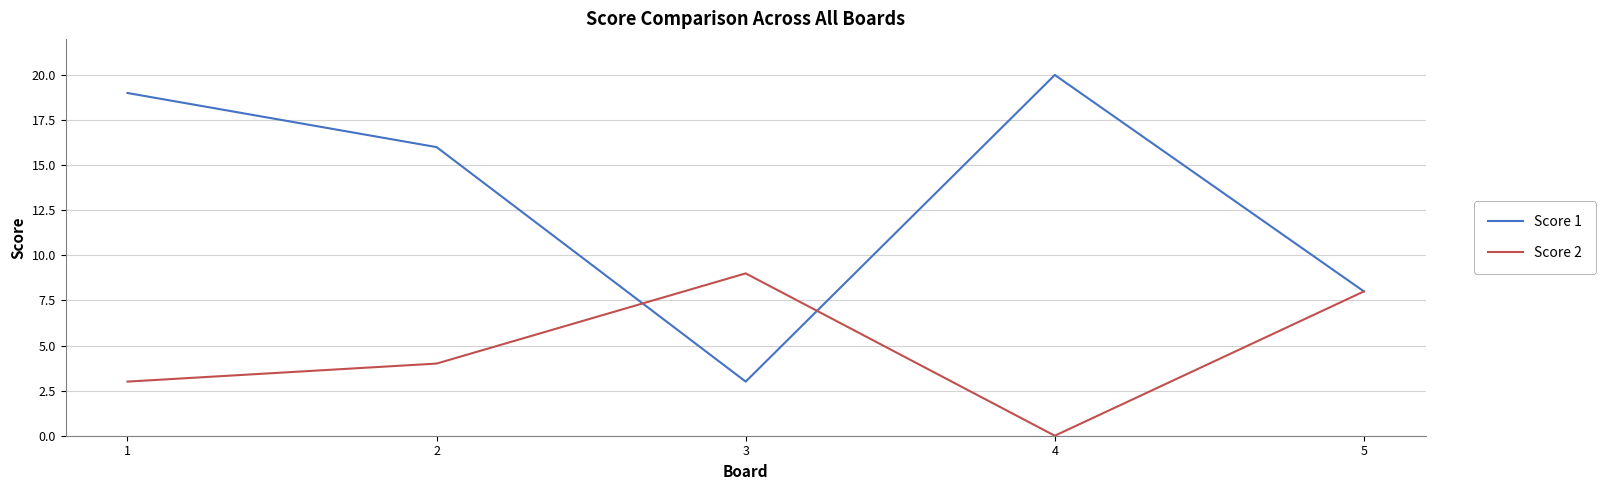

Does the chart have visible grid lines?

Yes